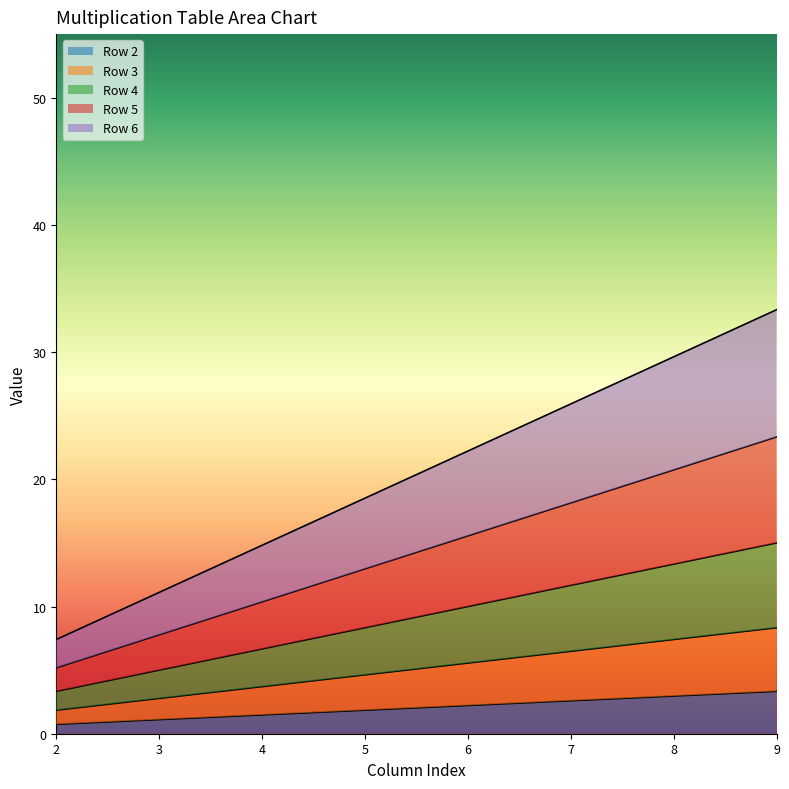

What is the total value across all series at 7?

25.9